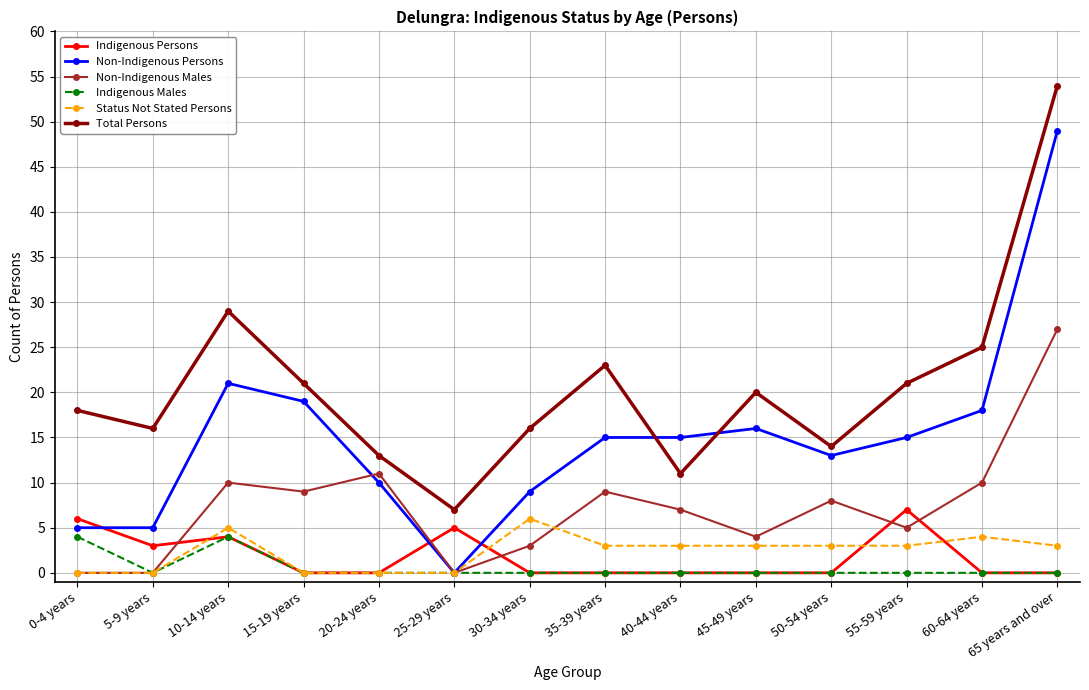

At which label does Non-Indigenous Males reach its peak?

65 years and over